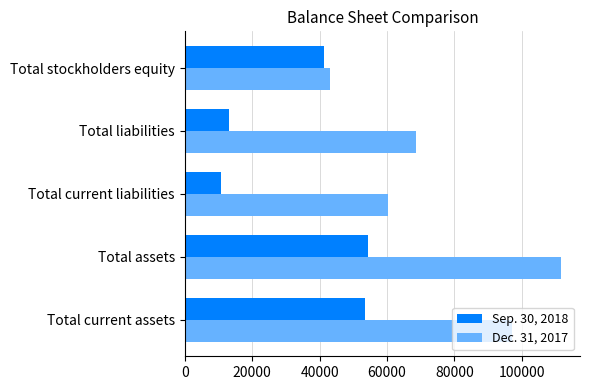

At which label is Sep. 30, 2018 closest to 32632?

Total stockholders equity